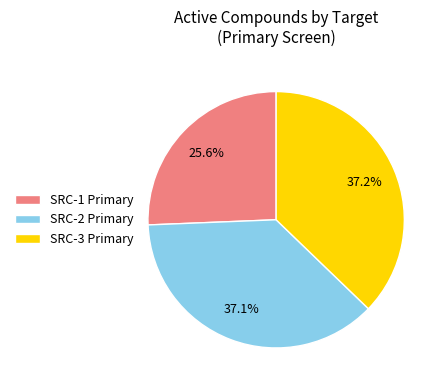

Do SRC-2 Primary and SRC-1 Primary together represent more than half of the pie?

Yes